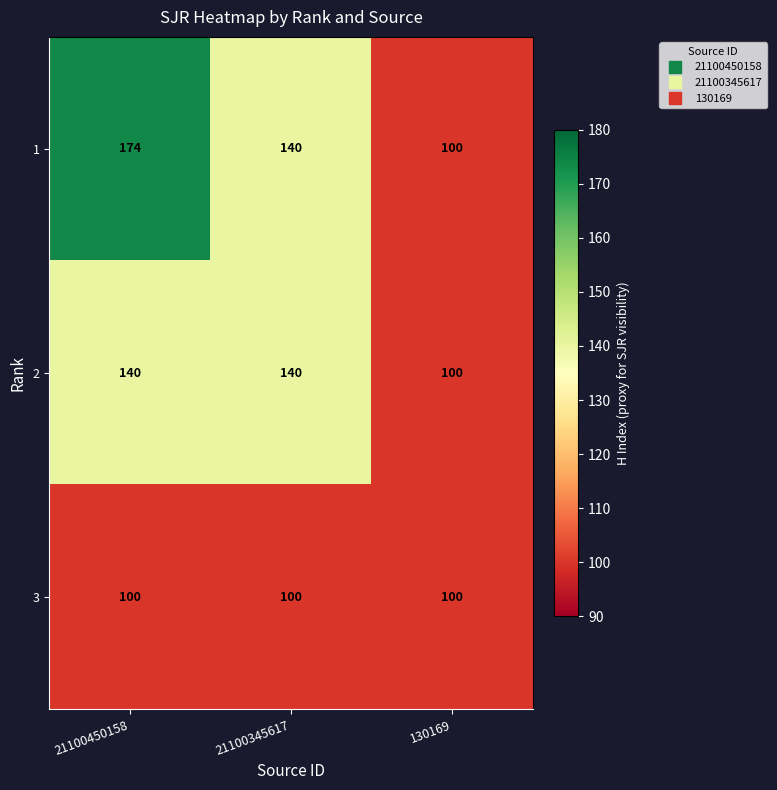

What is the difference between the maximum and minimum values in the 1 series?

74